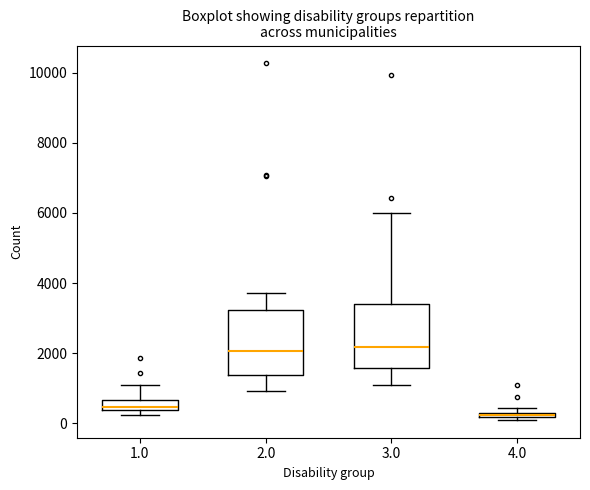

Where is the upper edge of the box at x = 1.0 on the y-axis? The values are not printed on the chart, so give them approximately, as read against the axis.

600